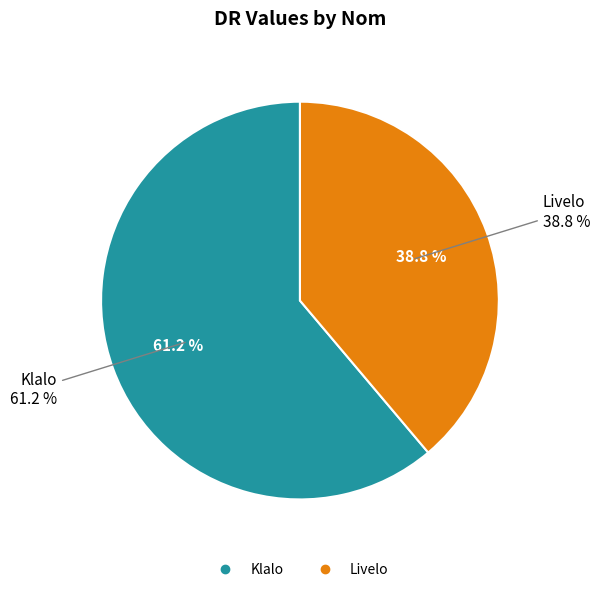

To the nearest percent, what is the average slice percentage?

50%